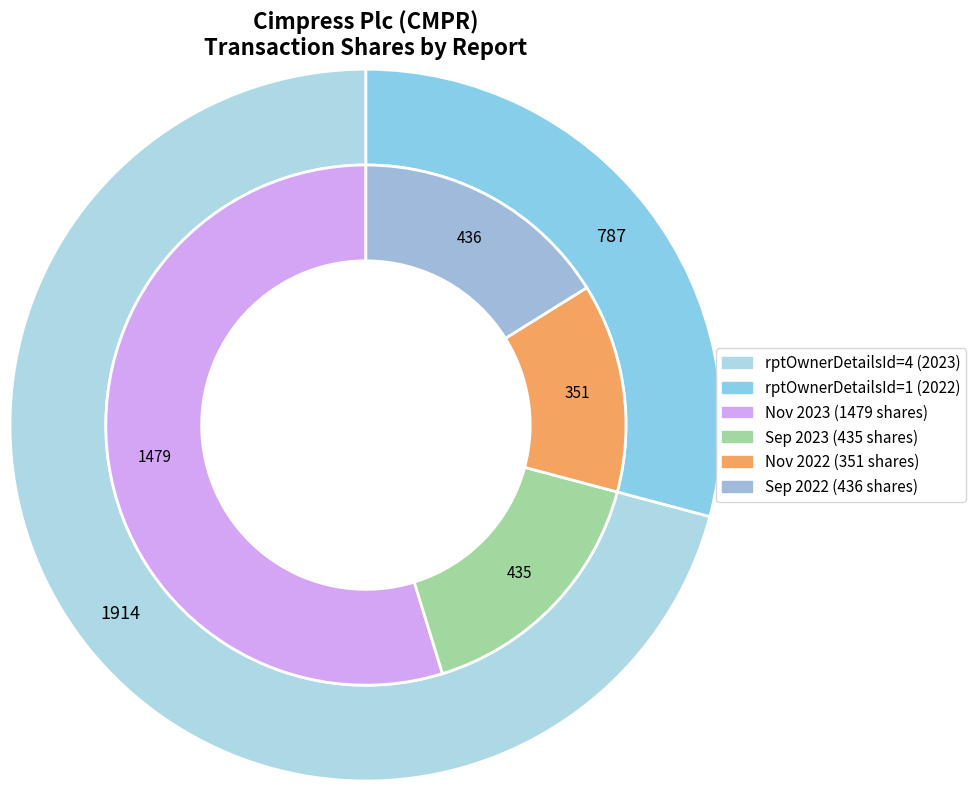

Which category accounts for the majority?

rptOwnerDetailsId=4 (2023-11-15)